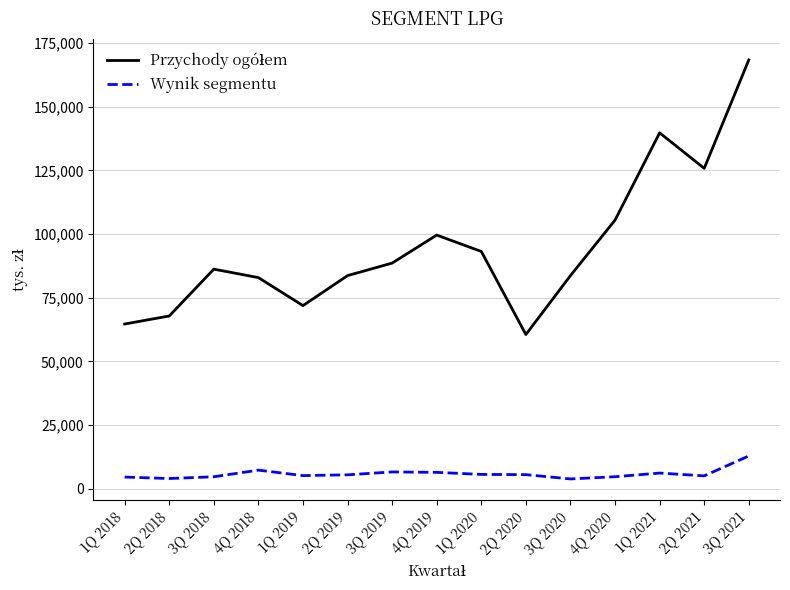

What is the difference between the maximum and minimum values in the Wynik segmentu series?

9025